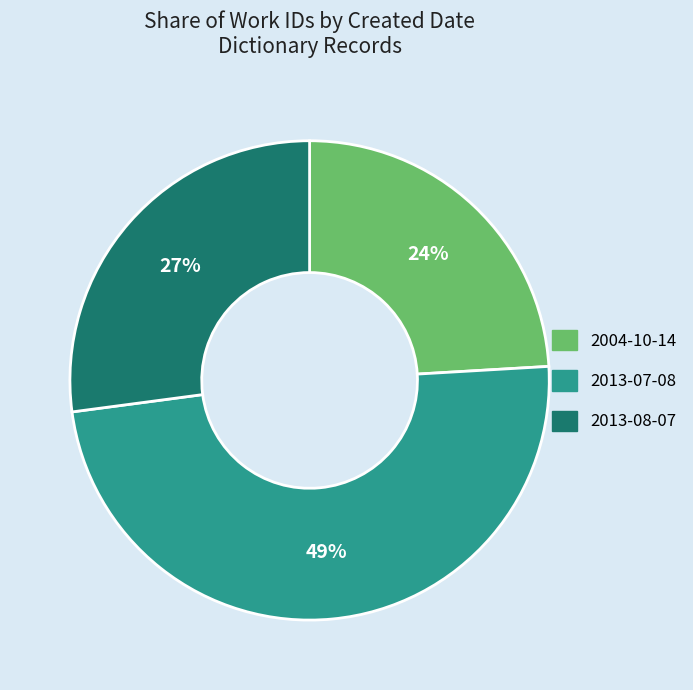

To the nearest percent, what percentage of the pie is 2013-08-07?

27%